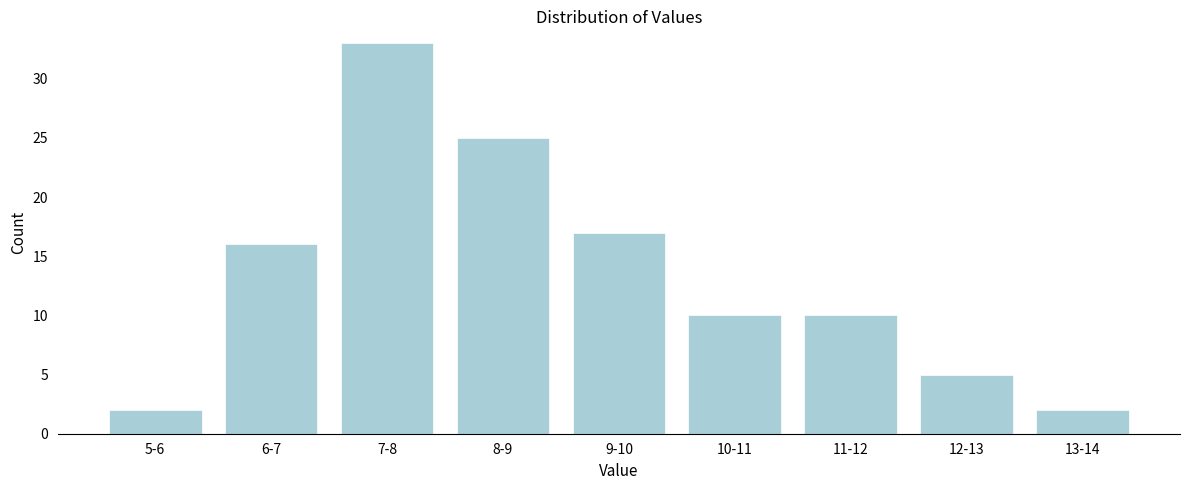

Reading left to right, list all the values displayed in this chart.

2	16	33	25	17	10	10	5	2